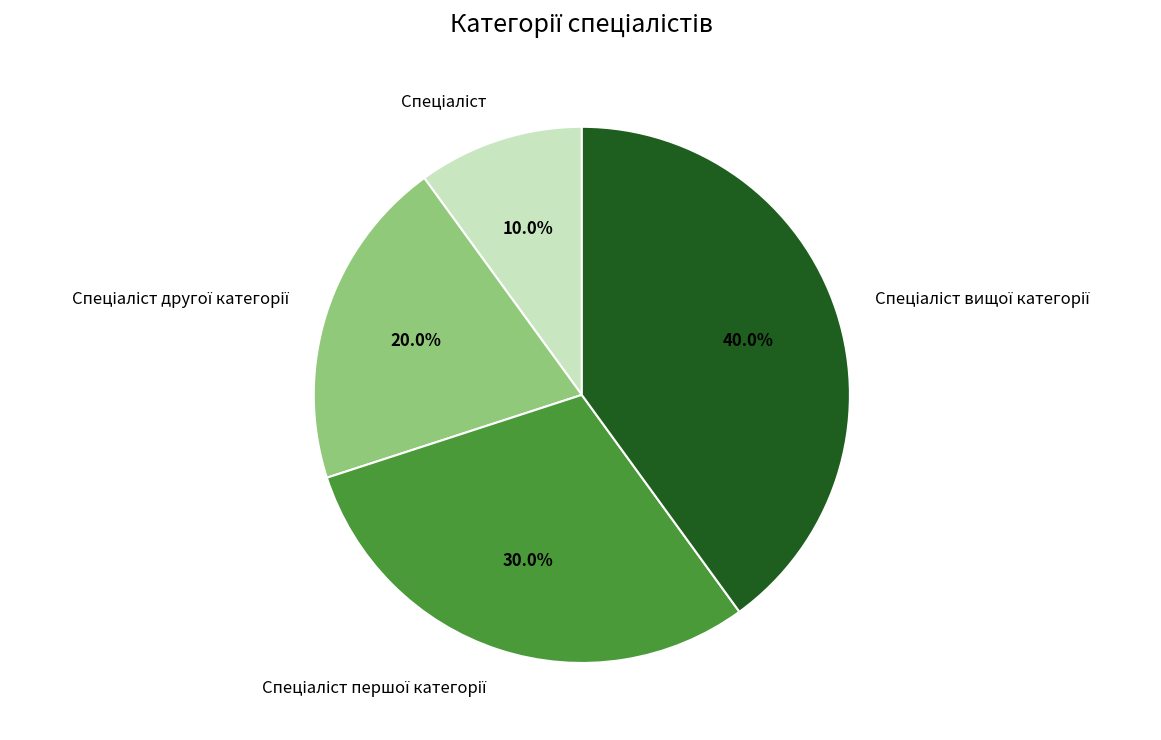

Is there any slice that represents more than half of the pie?

No